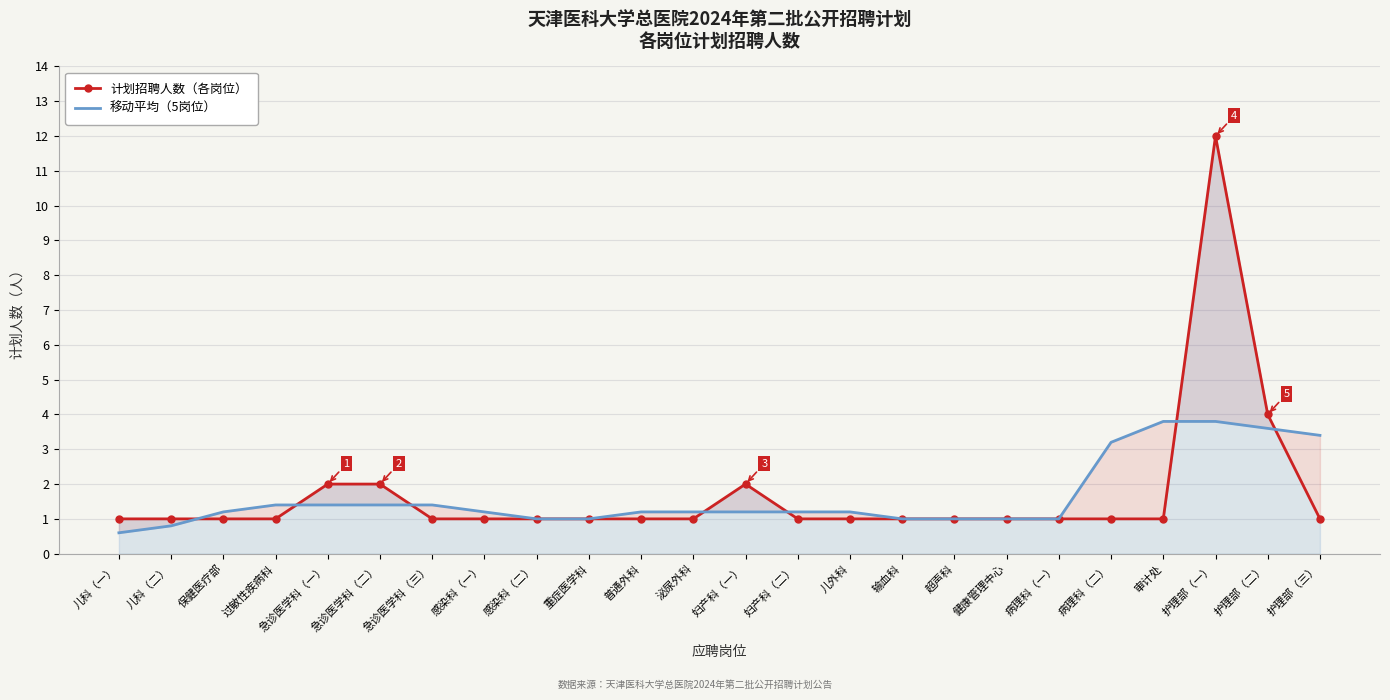

Rank the series at 输血科 from highest to lowest value.

计划招聘人数（各岗位）, 移动平均（5岗位）